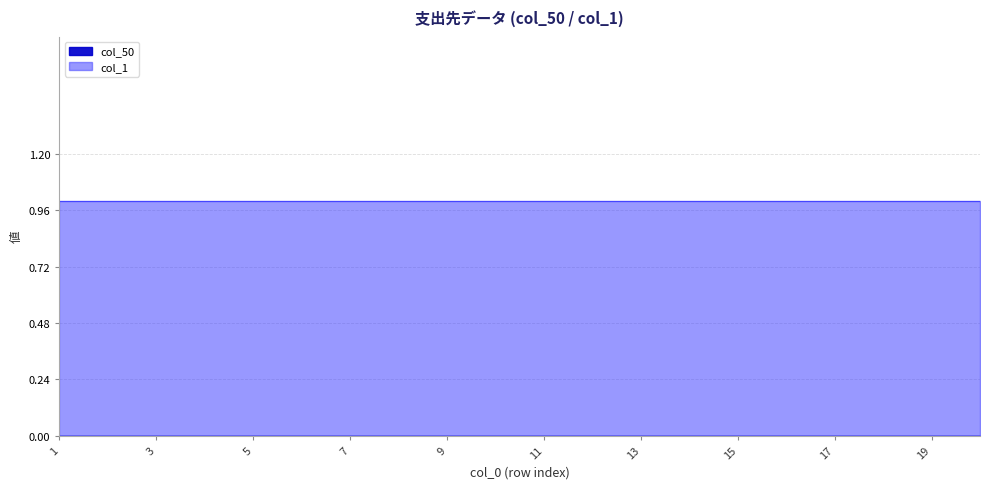

How many distinct data groups are displayed?

2